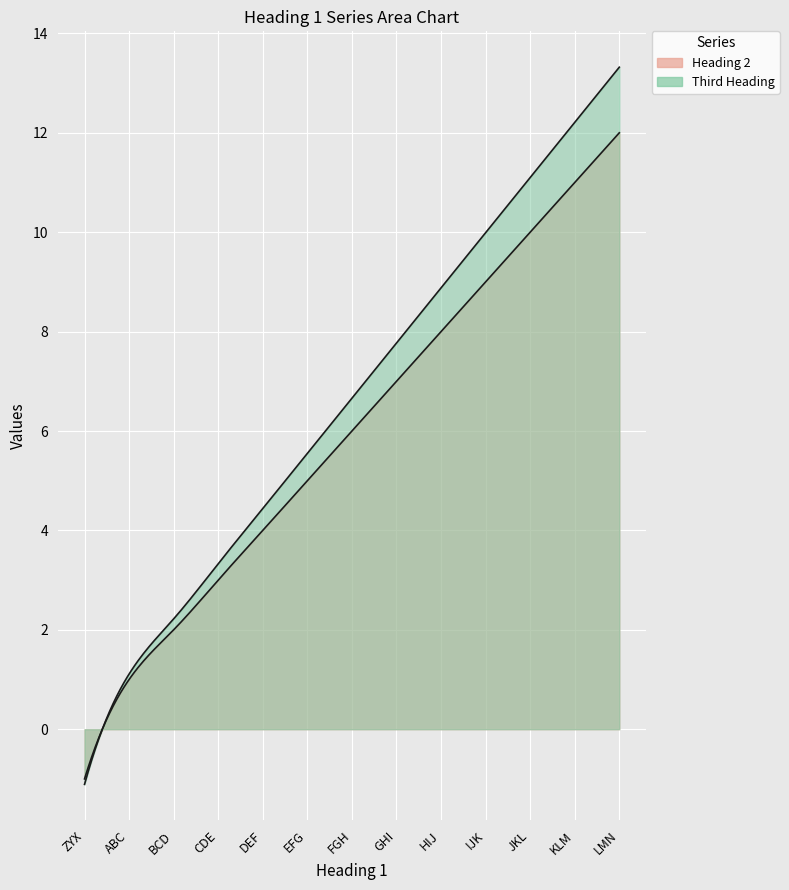

True or false: Heading 2 has more than 1 interior local peaks.

False